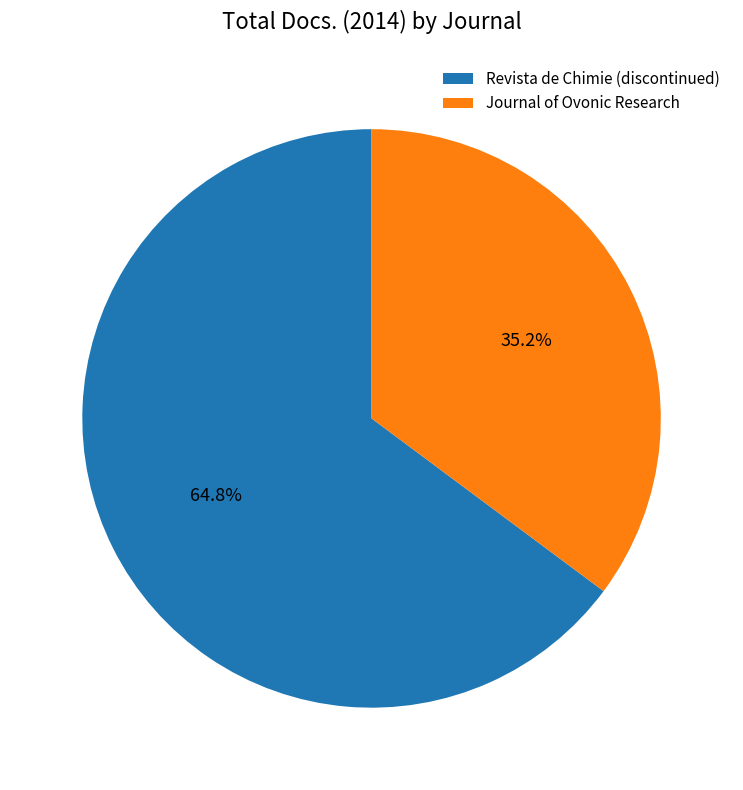

How much of the chart is everything except Revista de Chimie (discontinued)?

35.2%